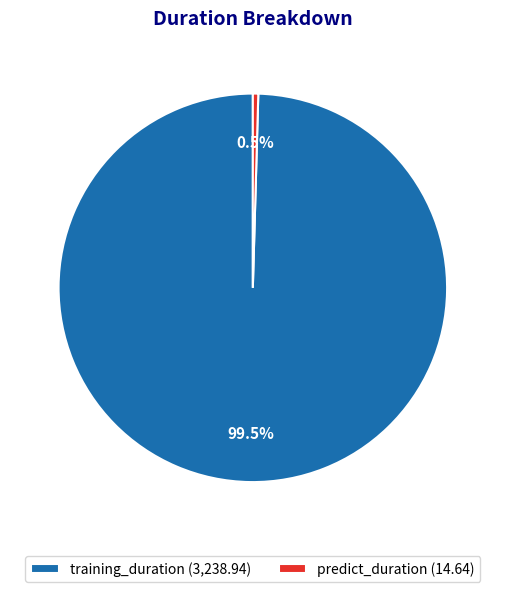

What portion of the pie excludes predict_duration?

99.5%